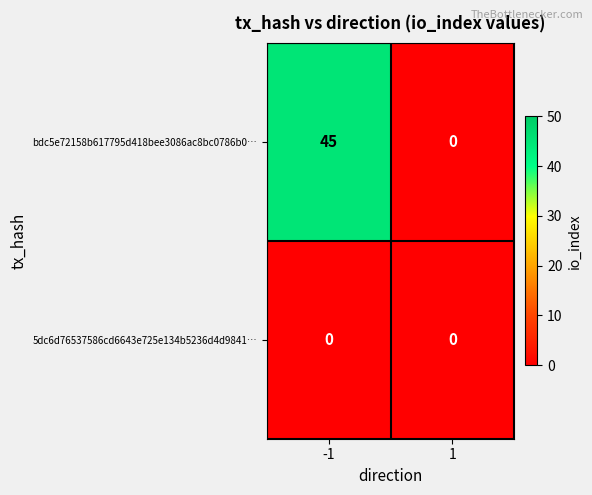

What is the total value across all series at -1?

45